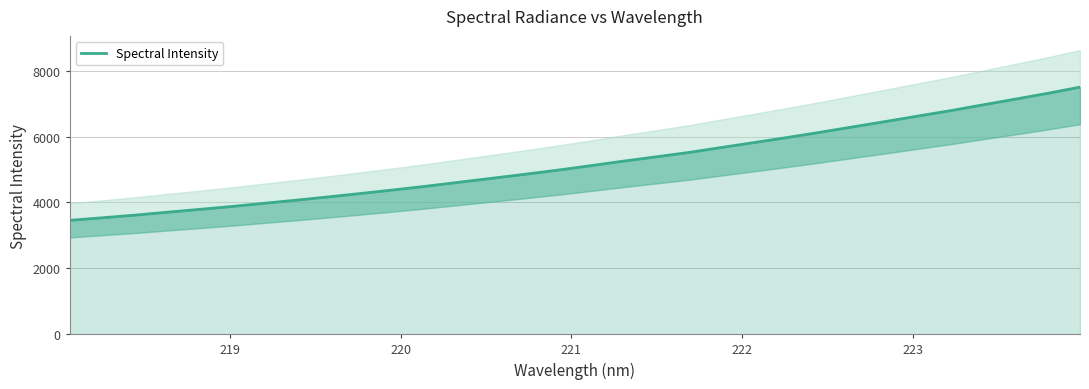

What is the value of the 18th point from the left?

5258.0